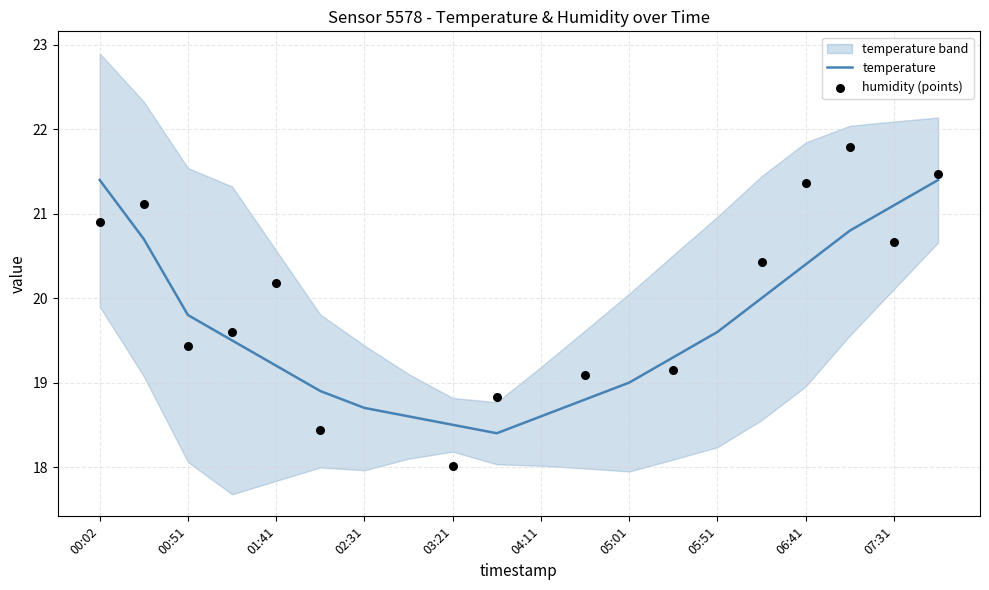

What is the change in value from 03:21 to 05:01?

+0.5